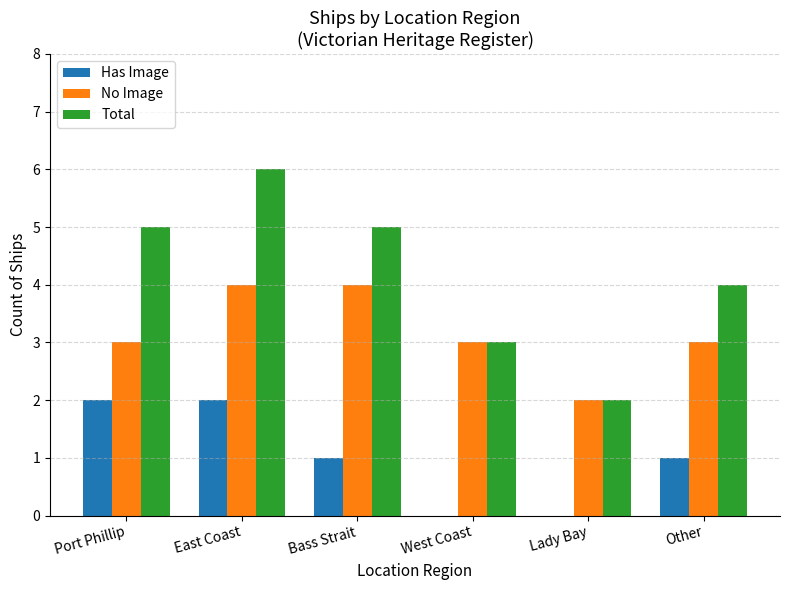

What is the sum of all Total values?

25